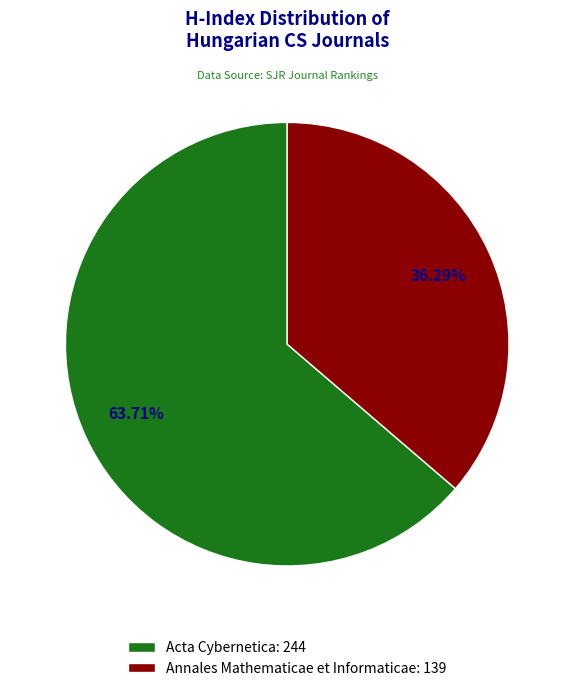

To the nearest percent, what is the combined percentage of Annales Mathematicae et Informaticae and Acta Cybernetica?

100%